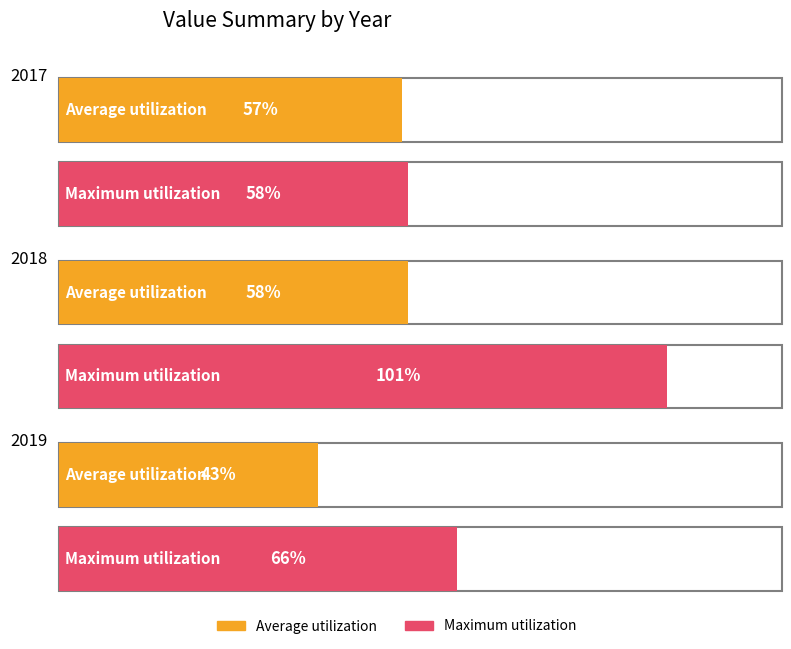

What are all the series names shown in the legend?

Average, Maximum